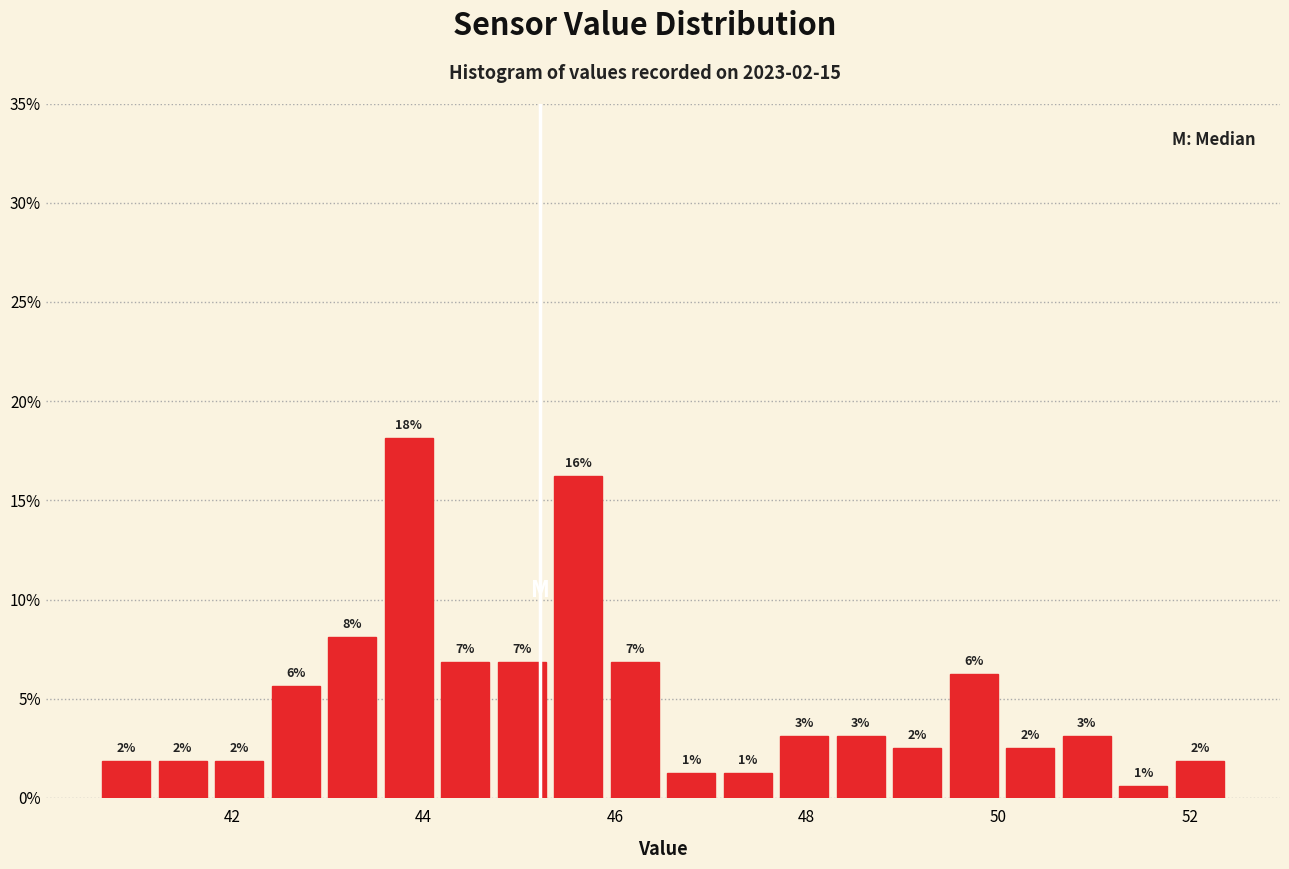

Read against the x-axis, roughly where is the centre of the tallest bar?

43.8